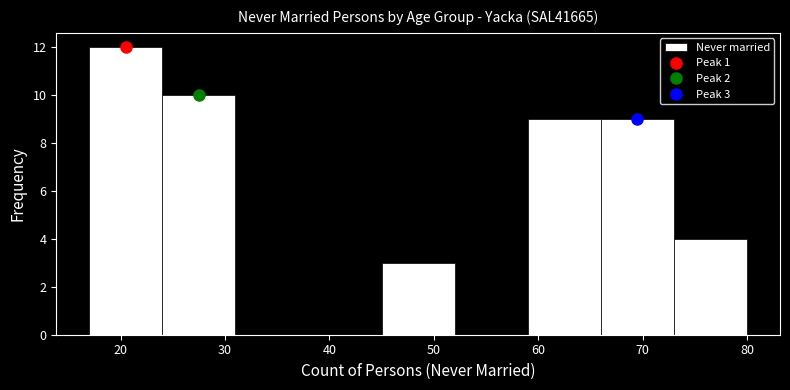

Over which range of the x-axis is the bar tallest?

17 to 24